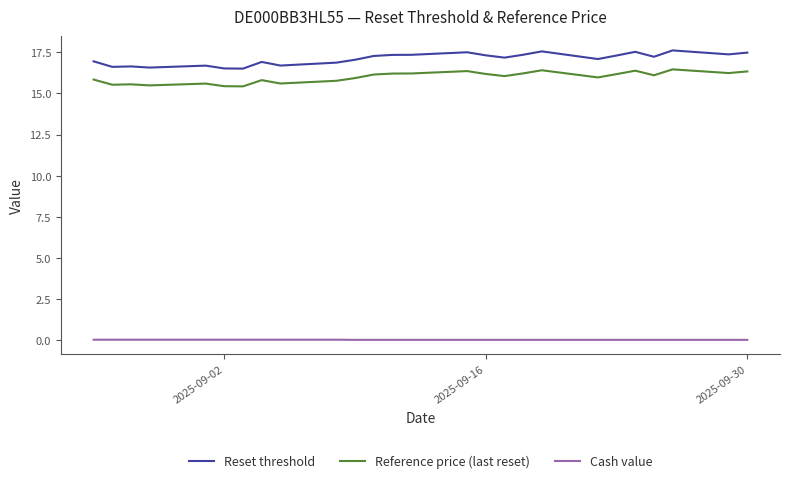

True or false: Reset threshold and Reference price (last reset) intersect in this chart.

False